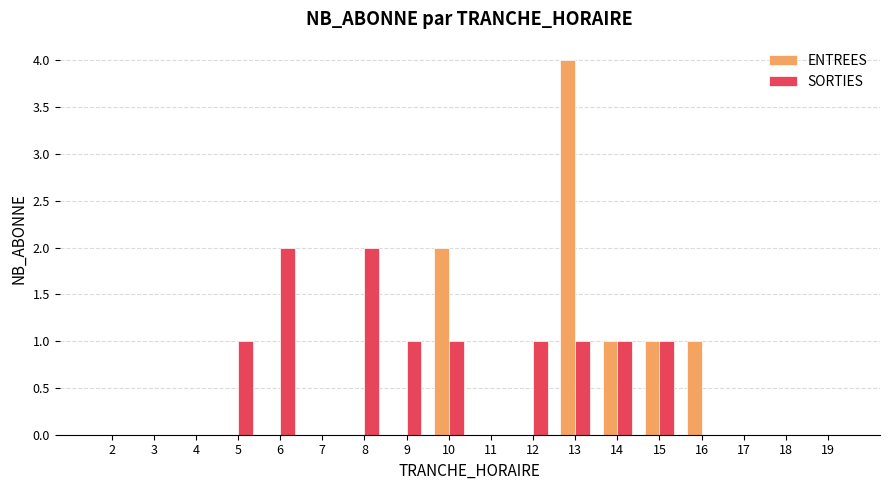

Which series changed the most between 12 and 17?

SORTIES